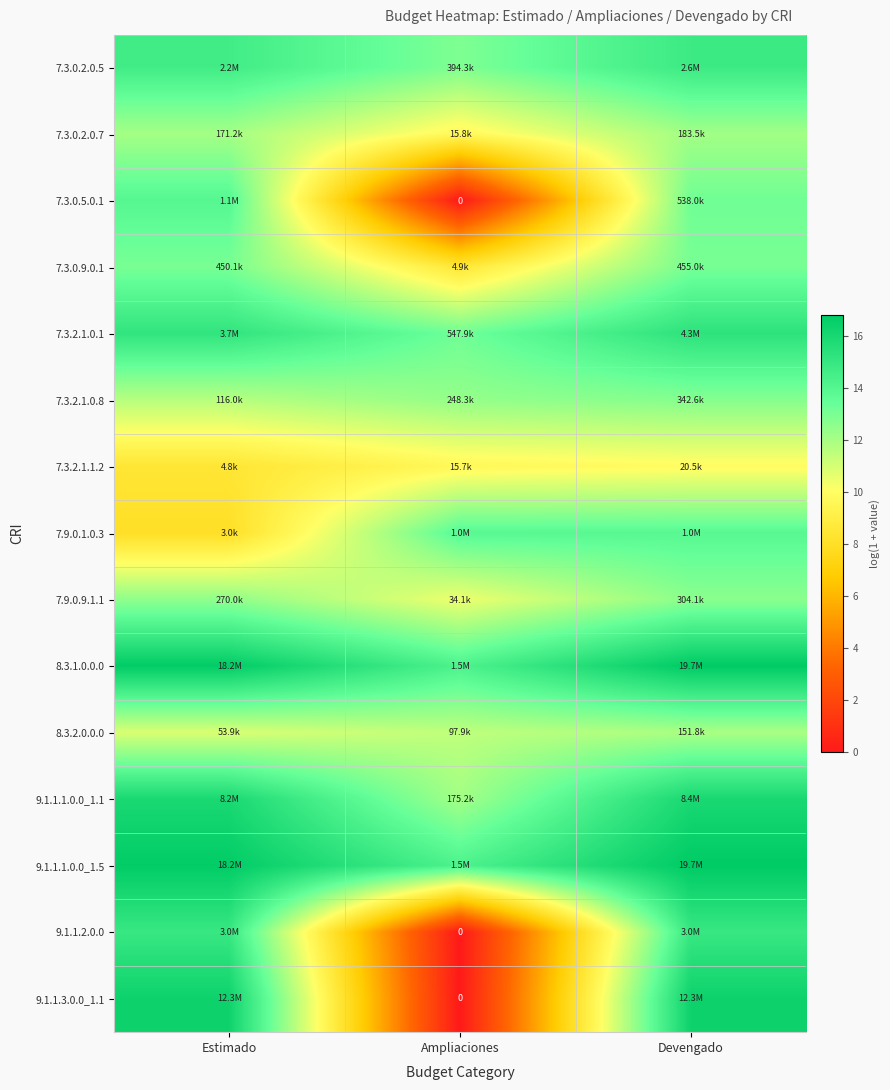

How many values in the 7.3.2.1.1.2 series exceed 9?

2